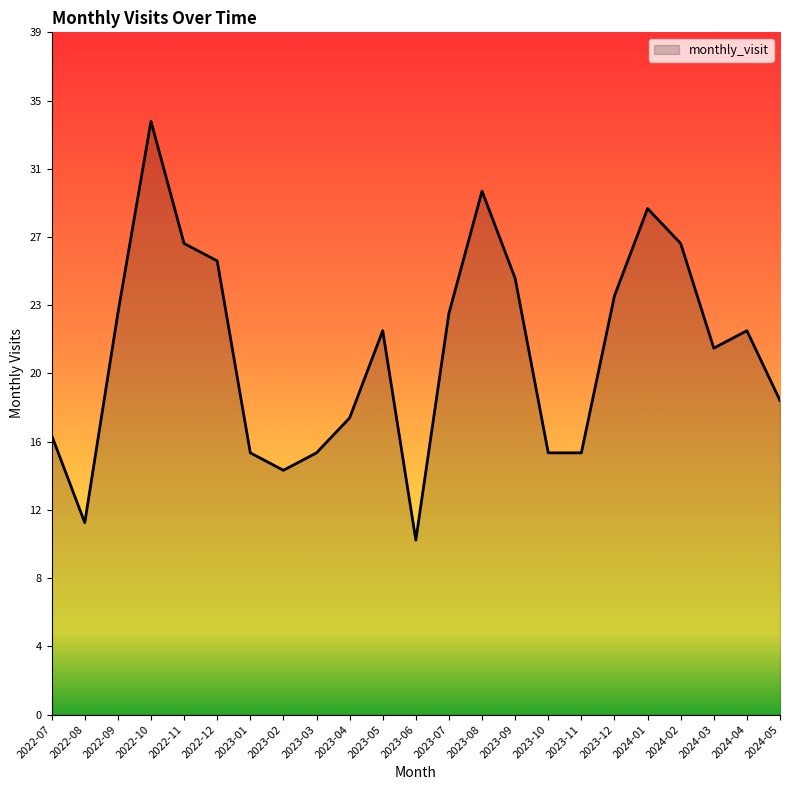

What is the change in value from 2023-12 to 2024-05?

-6